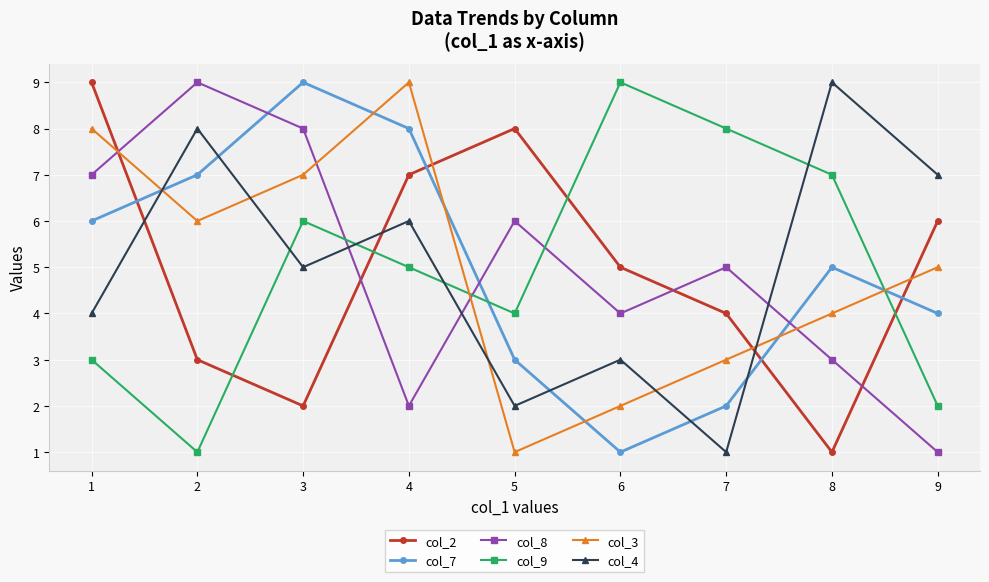

Does the chart display data point markers on the line(s)?

Yes